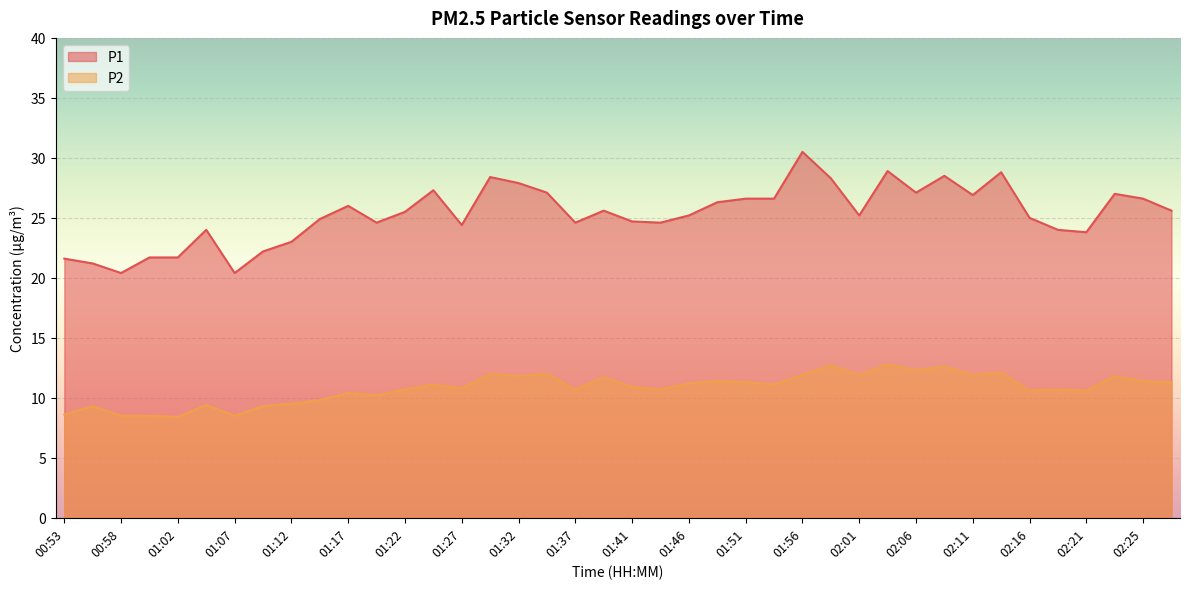

Is the value of P2 at 02:13 greater than the value of P1 at 02:16?

No